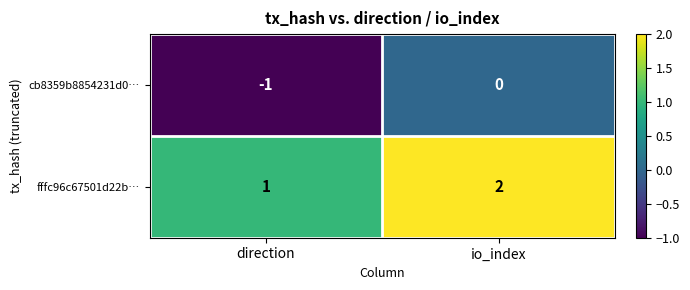

Reading right to left, transcribe all the data shown in this chart.

cb8359b8854231d0…: 0	-1
fffc96c67501d22b…: 2	1